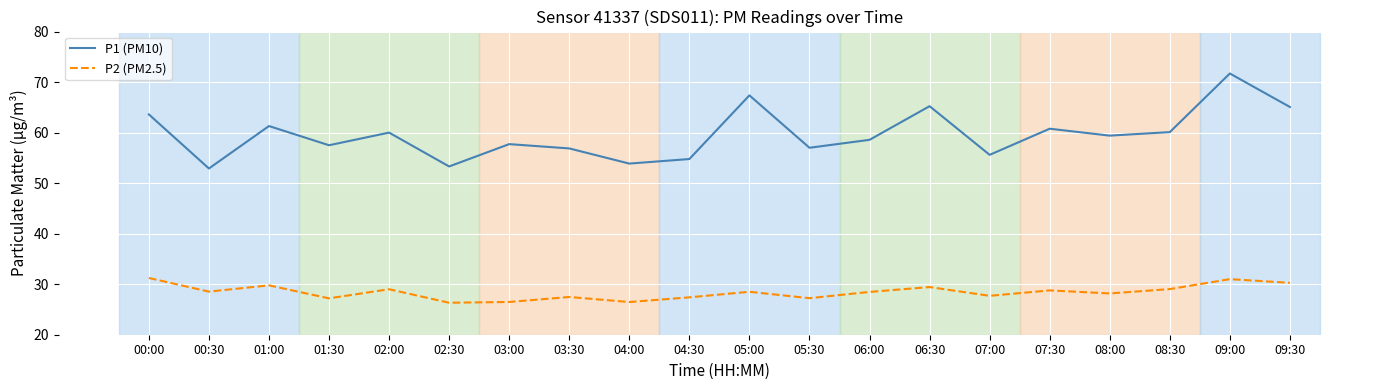

What is the difference between the P2 (PM2.5) values at 03:30 and 00:00?

3.8